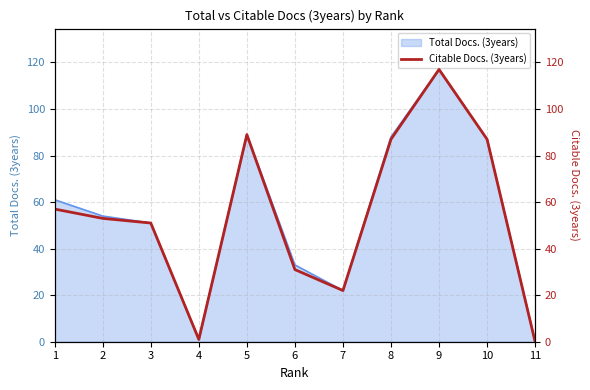

Does the chart display data point markers on the line(s)?

No